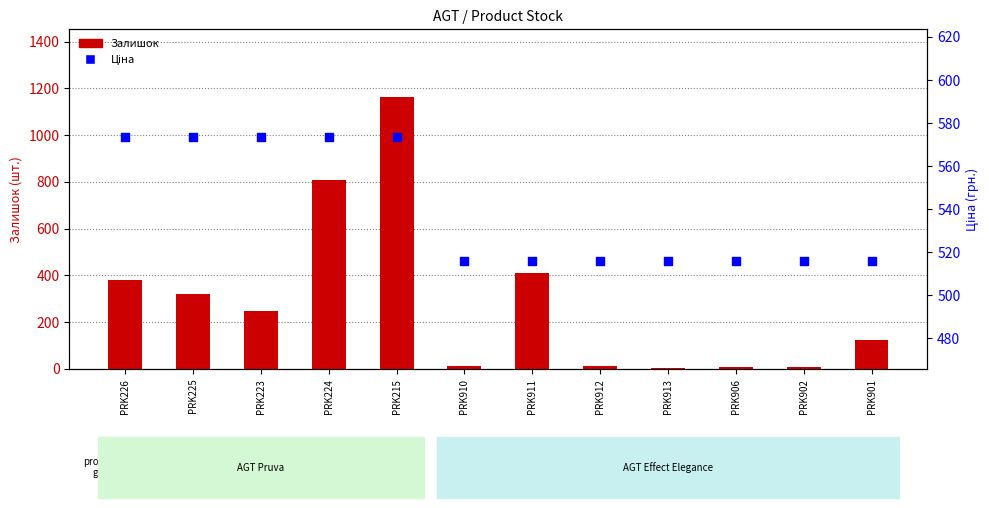

Which series contains the highest Y value?

Залишок